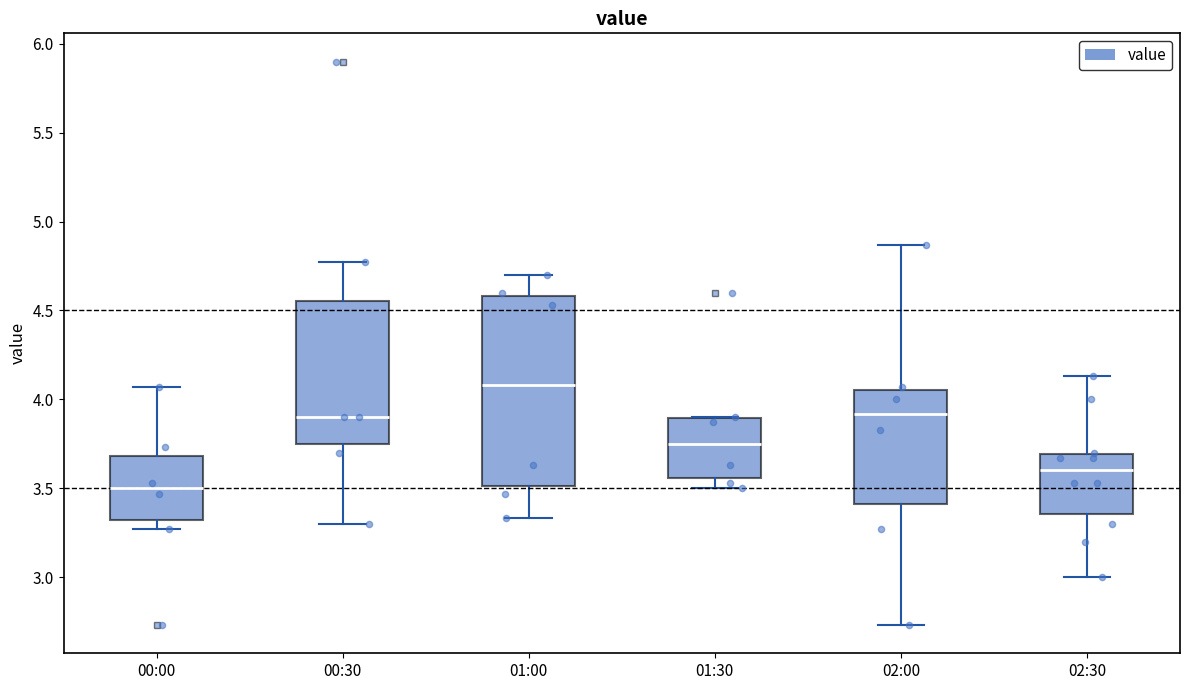

Comparing the boxes themselves (not the whiskers), which one is the tallest?

01:00